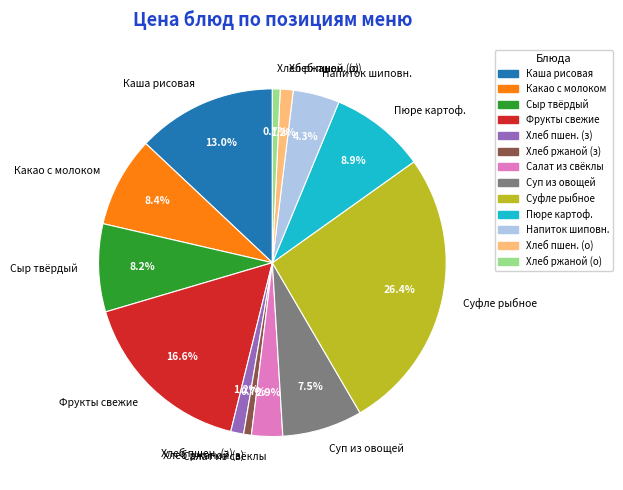

Which slice is the largest?

Суфле рыбное